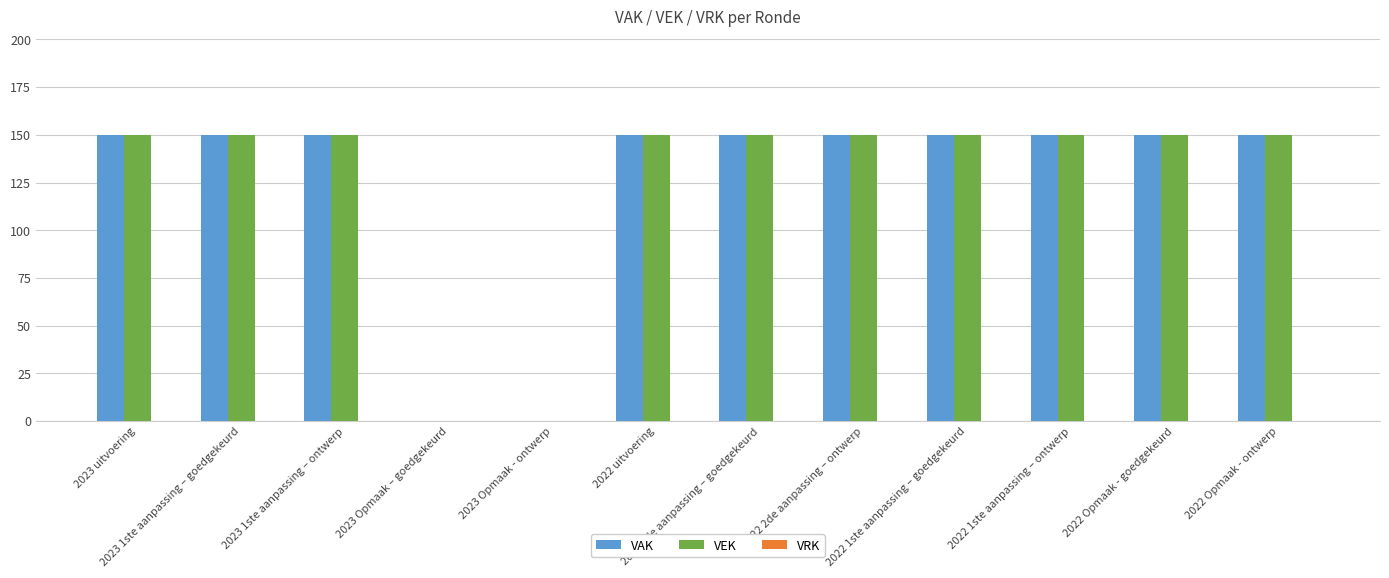

What is the highest value of the VEK series?

150